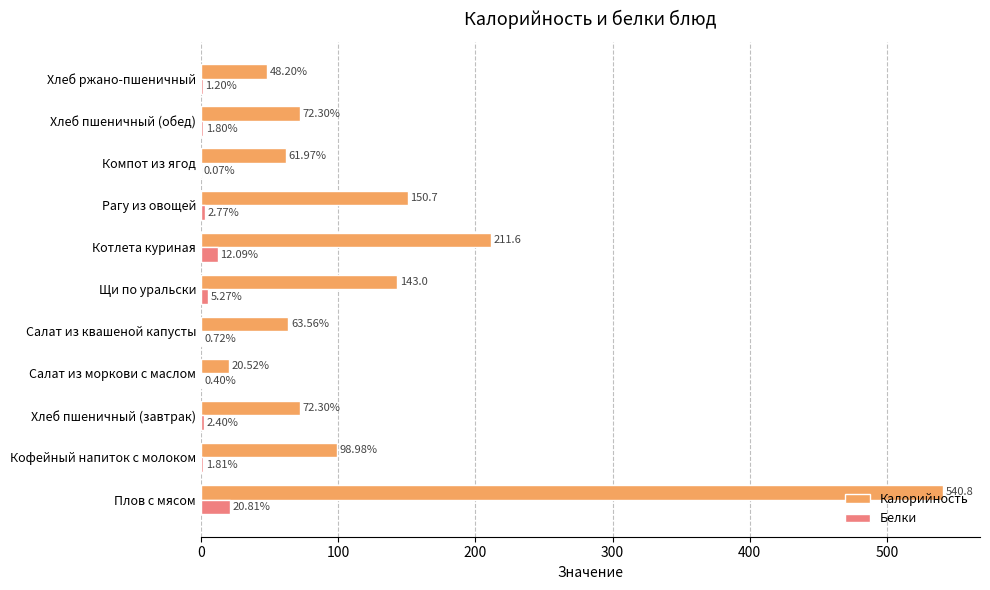

Between Кофейный напиток с молоком and Хлеб ржано-пшеничный, which series saw the biggest shift?

Калорийность